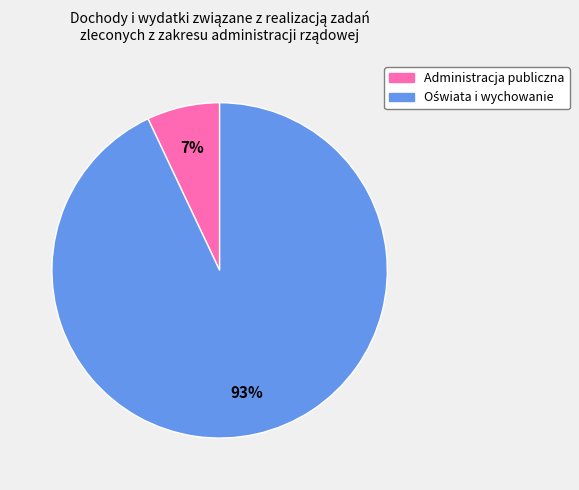

What percentage is the Administracja publiczna slice, to the nearest percent?

7%